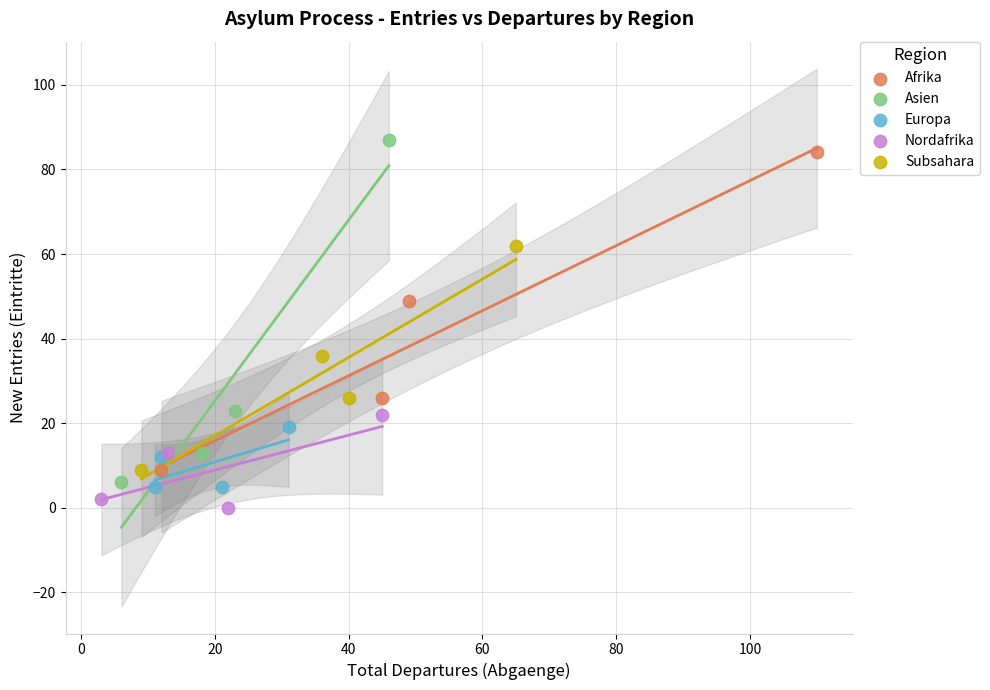

Which series has the largest Y range (max minus min)?

Asien